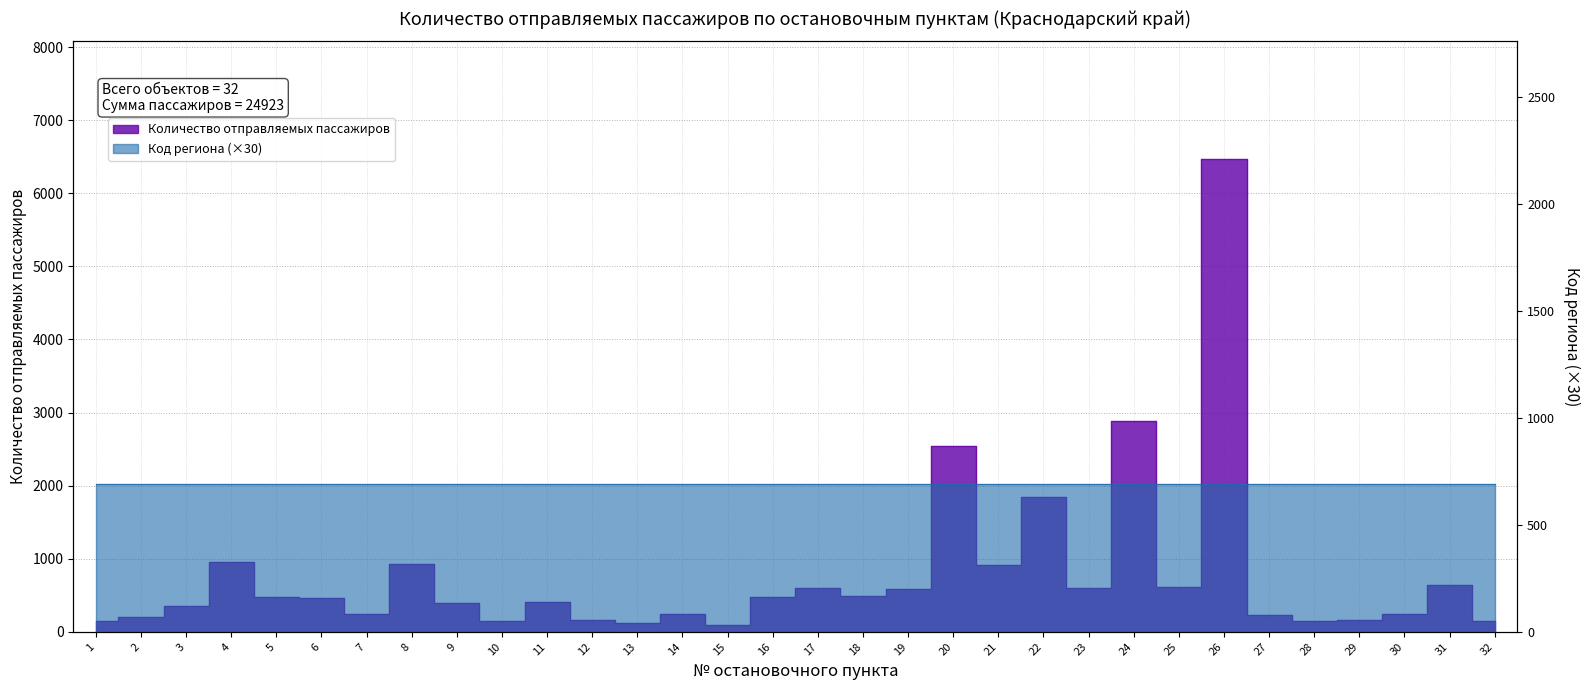

True or false: the data has more than 0 interior local peaks.

True